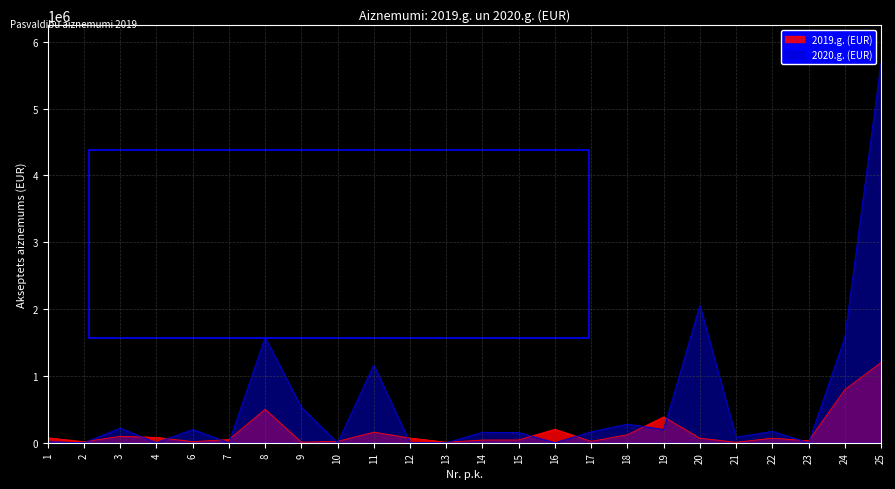

At which category does 2019.g. (EUR) reach its first local peak?

3